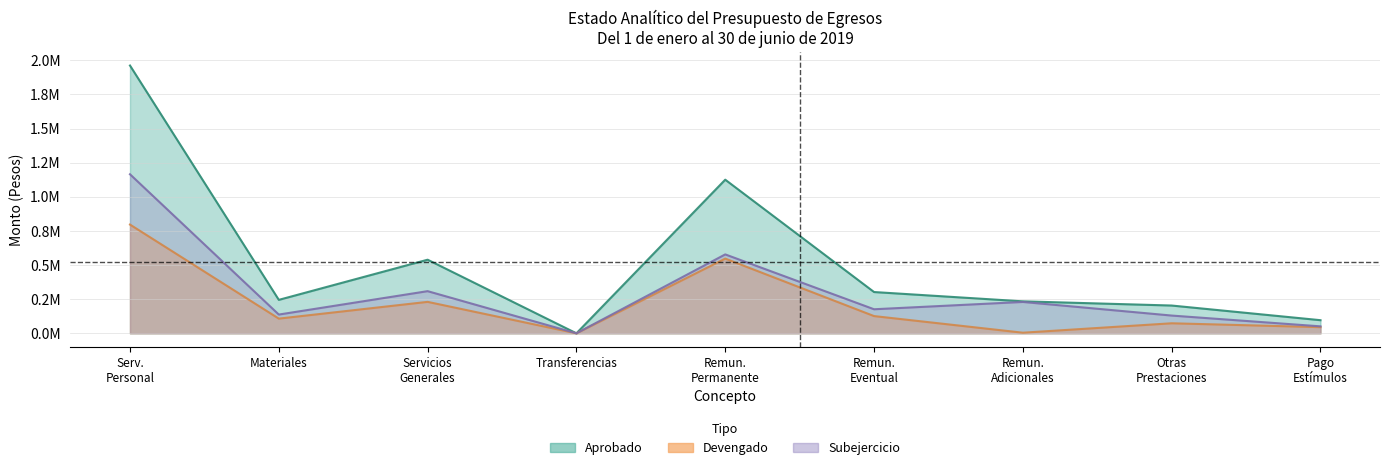

Between Serv. Personal and Remun. Permanente, which series saw the biggest shift?

Aprobado